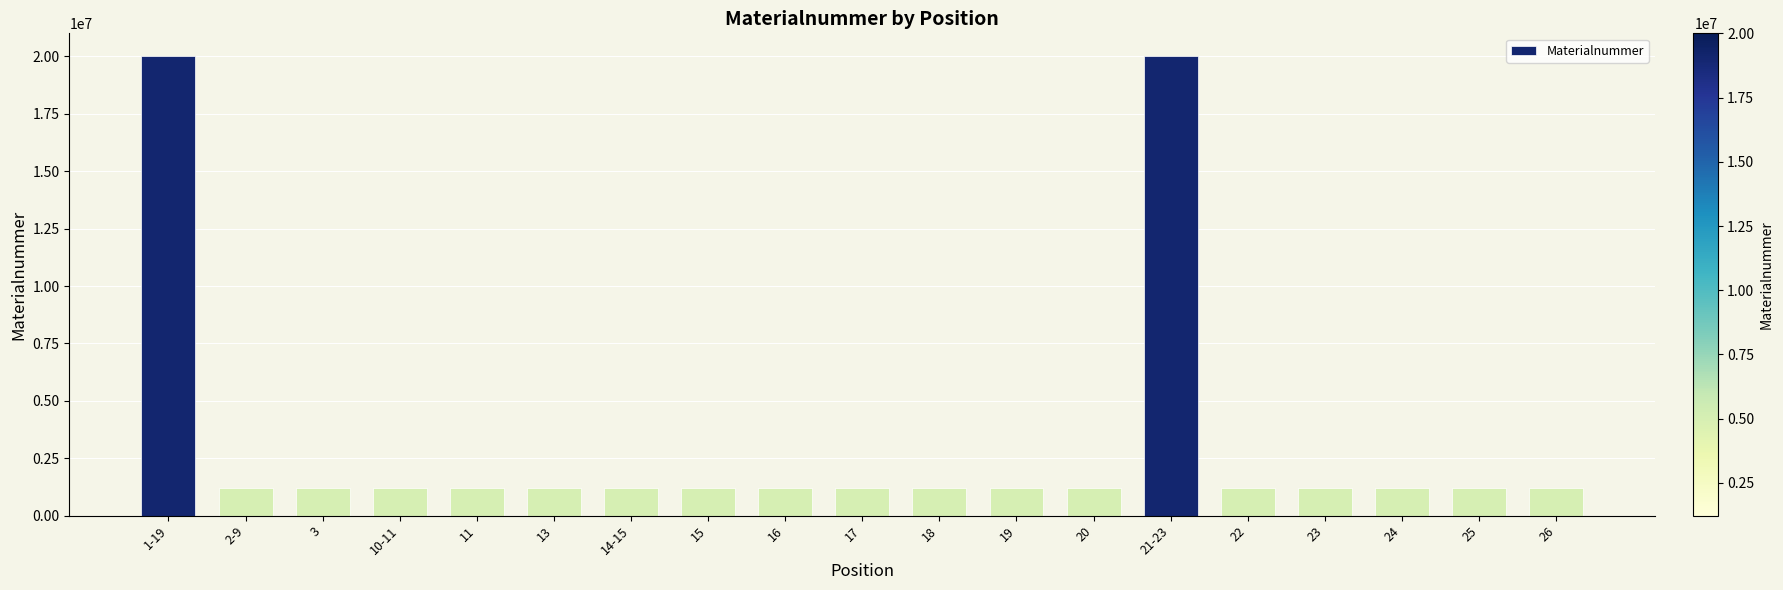

True or false: the data shows 1225249 at 20.

True